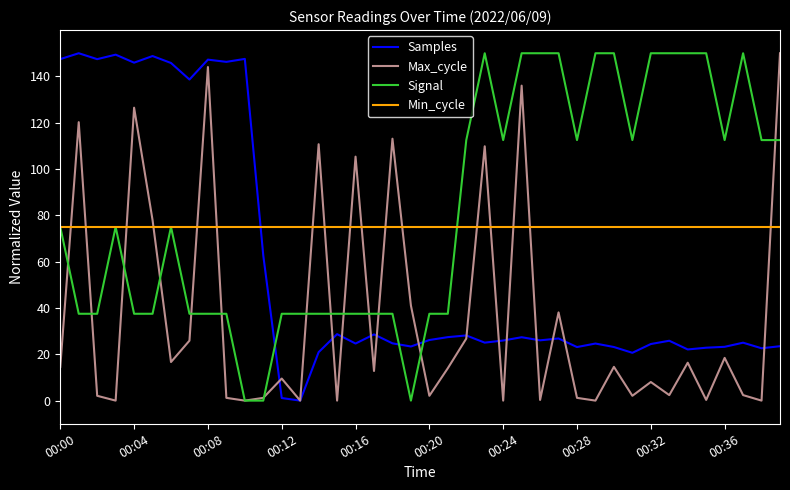

What is the lowest value of the Min_cycle series?

75.0